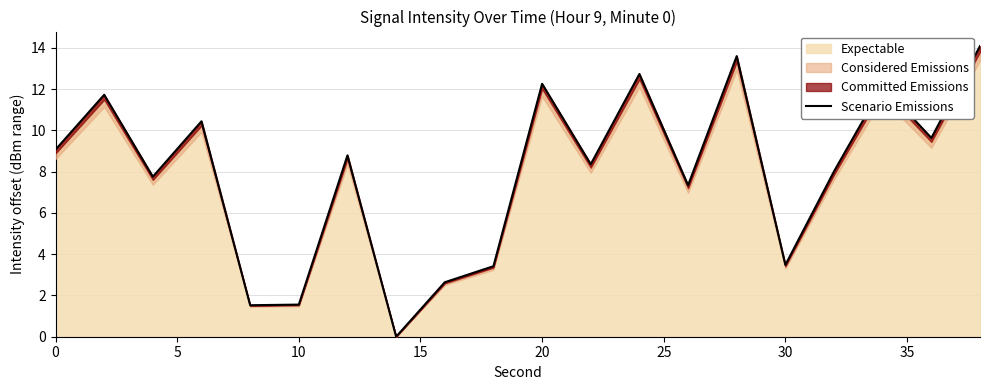

What is the maximum value for Expectable?

14.1